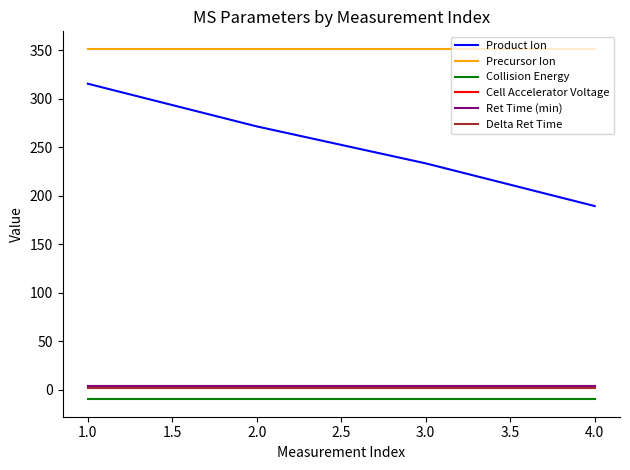

How many categories are shown in the chart?

4